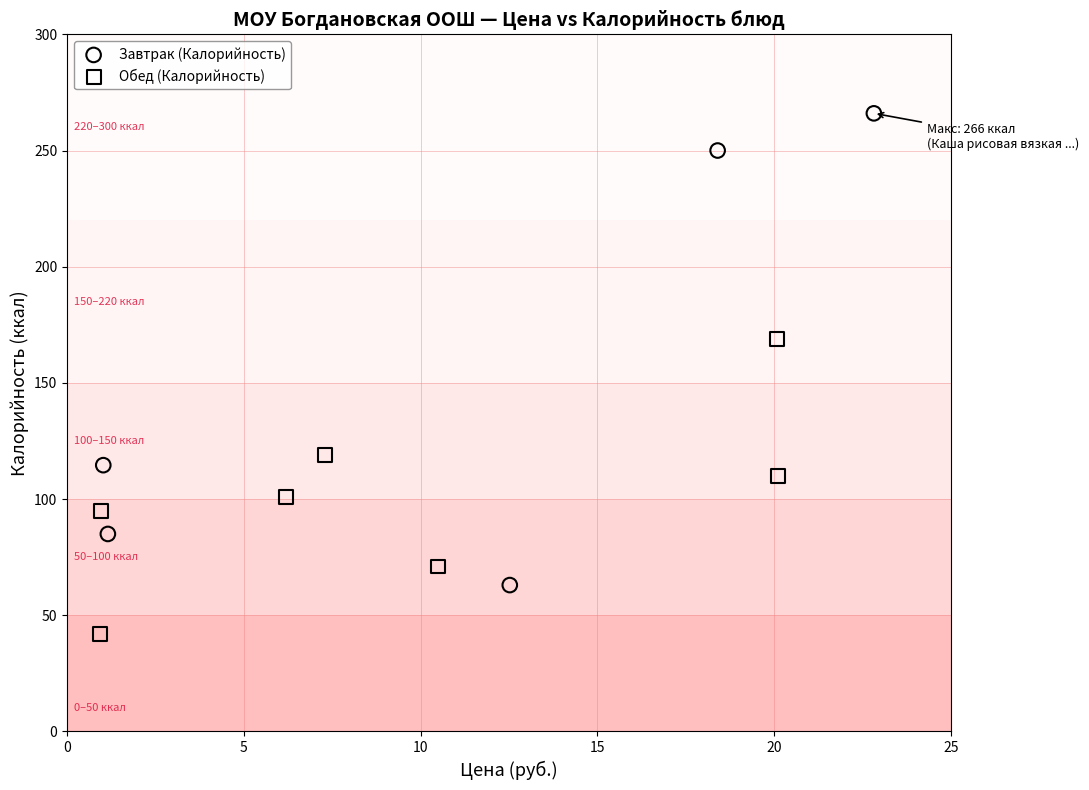

What are all the series names shown in the legend?

Завтрак (Калорийность), Обед (Калорийность)